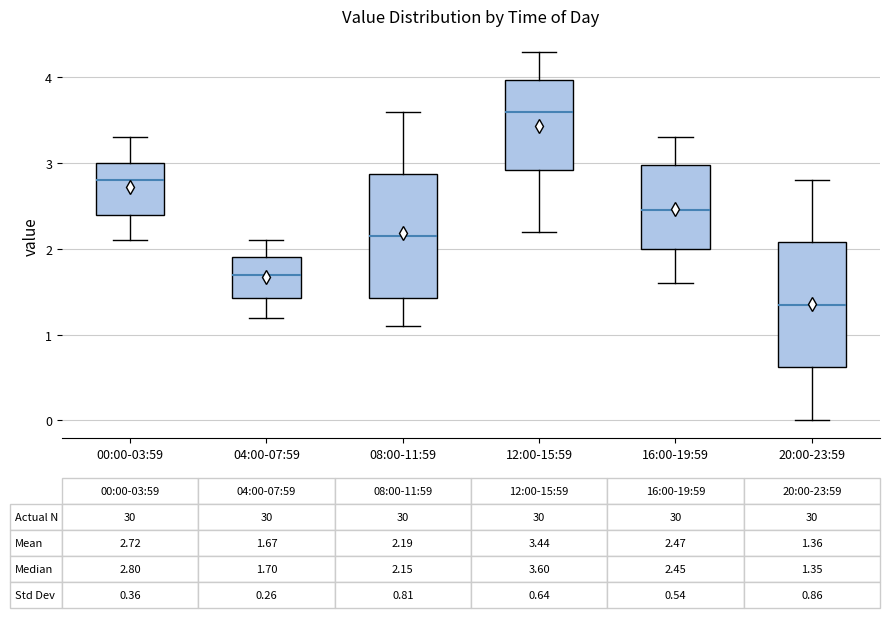

Which box has the highest median line?

12:00-15:59